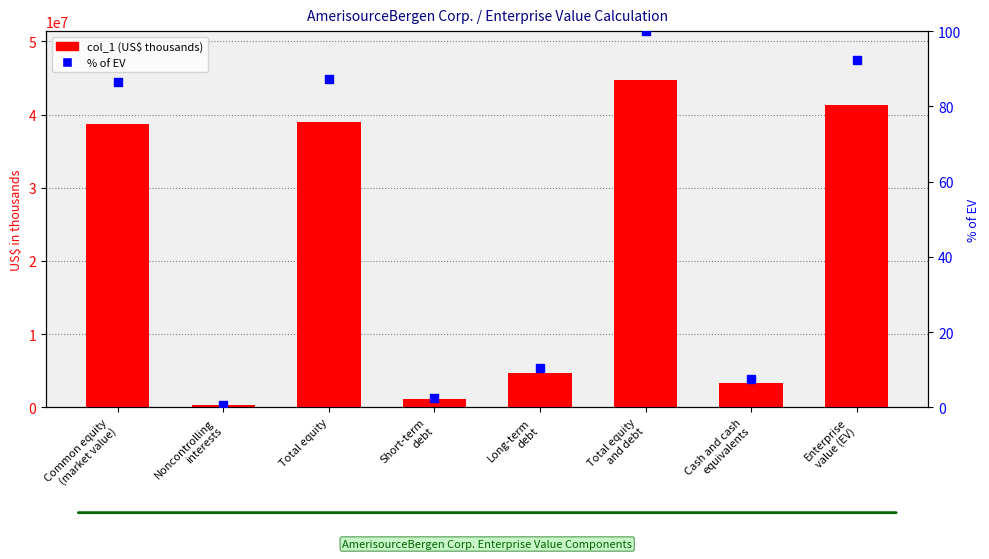

Is the value of % of EV at Total equity
and debt greater than the value of col_1 at Enterprise
value (EV)?

No